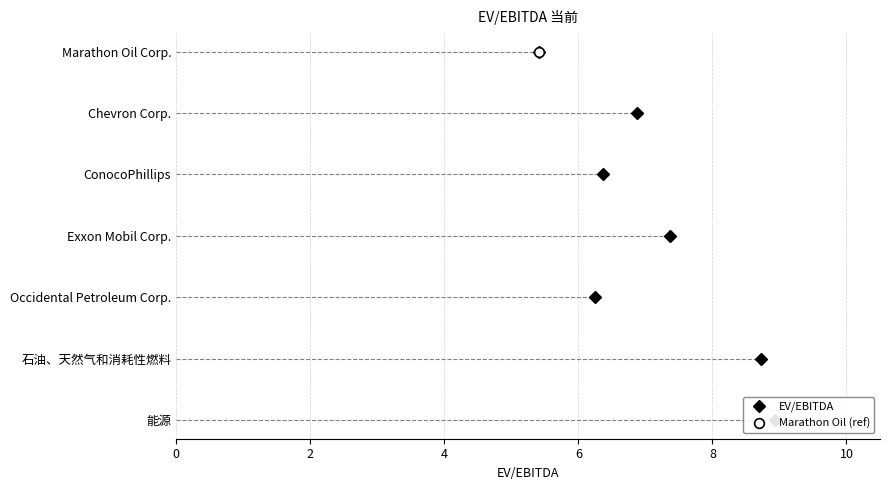

Which has a higher value, 4 or 8?

8